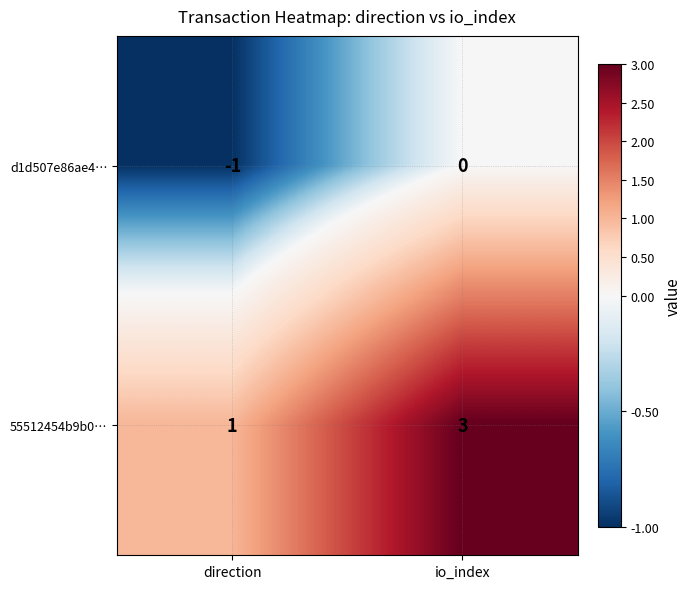

True or false: d1d507e86ae4… has a value of -1 at direction.

True